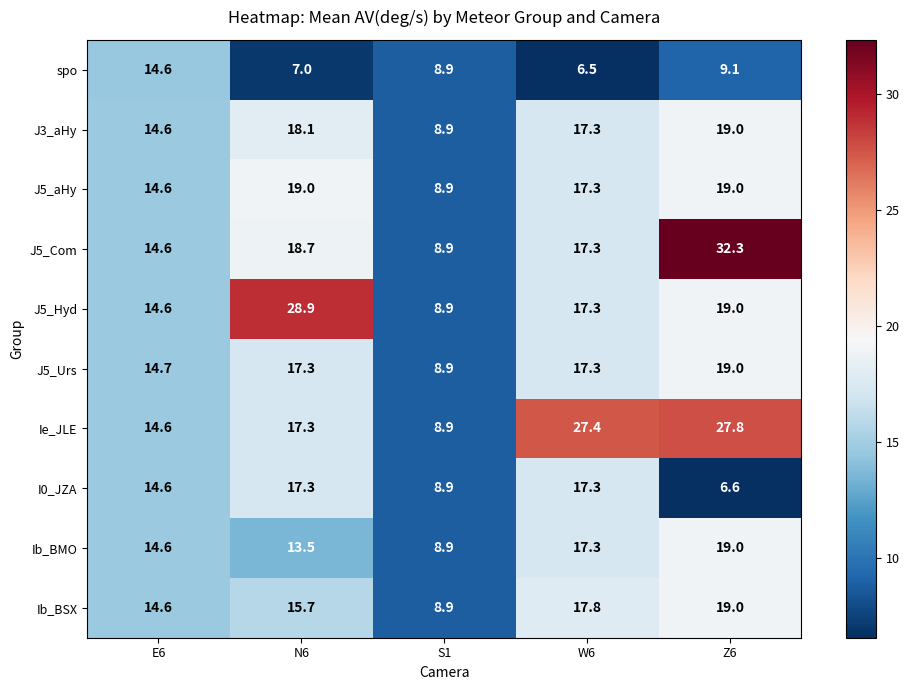

What value does the Ib_BMO series have at Z6?

19.0